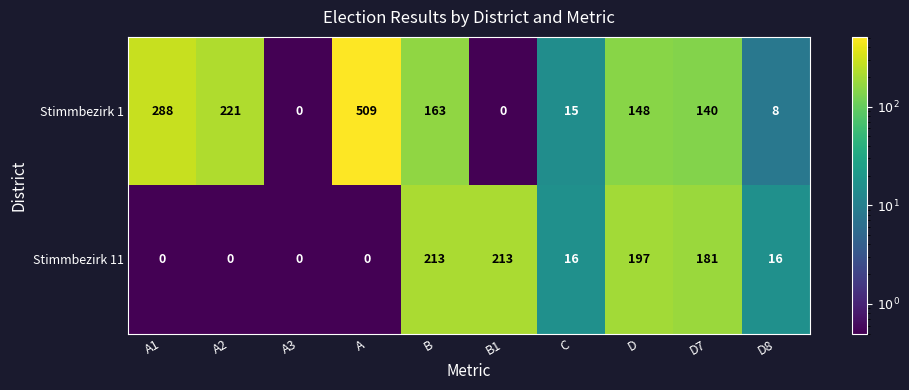

What is the total value across all series at A1?

288